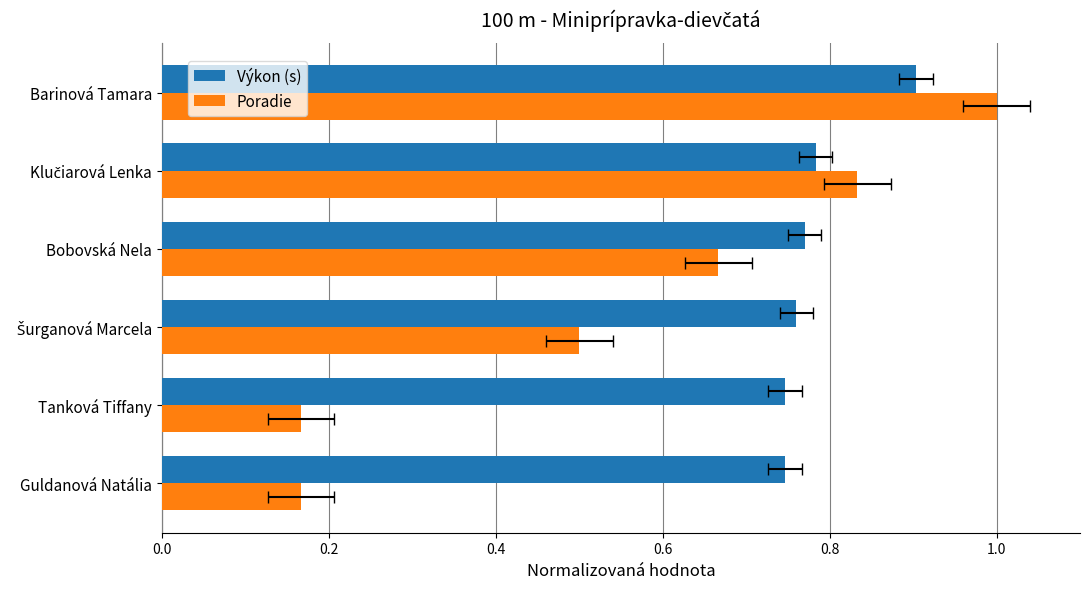

How many bars are there in total?

12